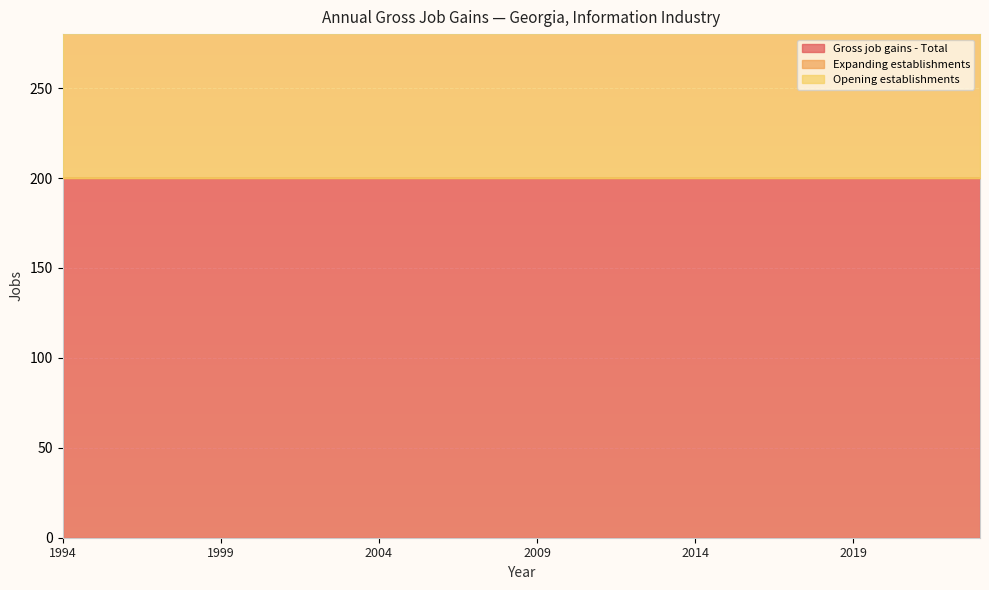

Reading left to right, what are all the values shown in this chart?

Gross job gains - Total: 1994=200	1995=200	1996=200	1997=200	1998=200	1999=200	2000=200	2001=200	2002=200	2003=200	2004=200	2005=200	2006=200	2007=200	2008=200	2009=200	2010=200	2011=200	2012=200	2013=200	2014=200	2015=200	2016=200	2017=200	2018=200	2019=200	2020=200	2021=200	2022=200	2023=200
Expanding establishments: 1994=0	1995=0	1996=0	1997=0	1998=0	1999=0	2000=0	2001=0	2002=0	2003=0	2004=0	2005=0	2006=0	2007=0	2008=0	2009=0	2010=0	2011=0	2012=0	2013=0	2014=0	2015=0	2016=0	2017=0	2018=0	2019=0	2020=0	2021=0	2022=0	2023=0
Opening establishments: 1994=200	1995=200	1996=200	1997=200	1998=200	1999=200	2000=200	2001=200	2002=200	2003=200	2004=200	2005=200	2006=200	2007=200	2008=200	2009=200	2010=200	2011=200	2012=200	2013=200	2014=200	2015=200	2016=200	2017=200	2018=200	2019=200	2020=200	2021=200	2022=200	2023=200